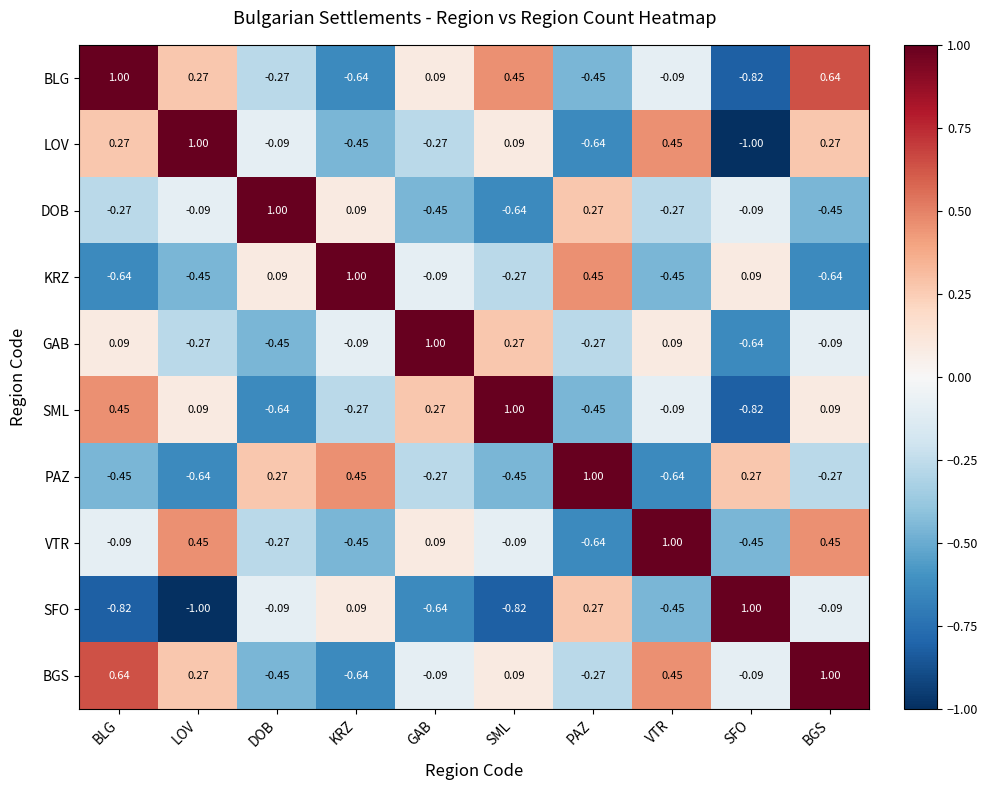

At which category is the sum across all series the highest?

BGS